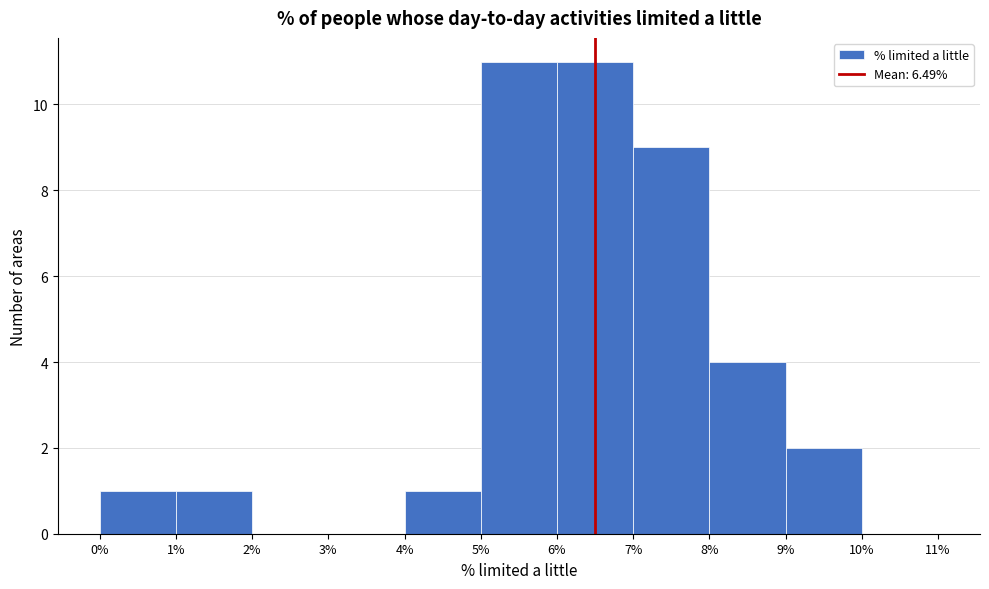

How tall is the bar that spans 0% to 1% on the x-axis? The values are not printed on the chart, so give them approximately, as read against the axis.

1